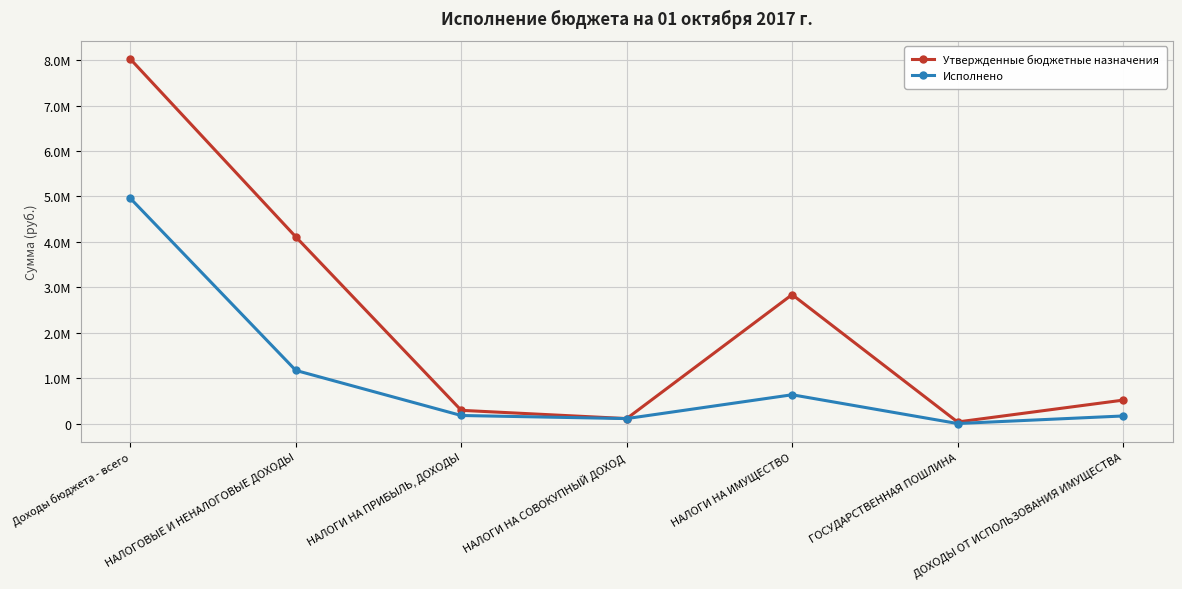

Which series has the largest total across all categories?

Утвержденные бюджетные назначения